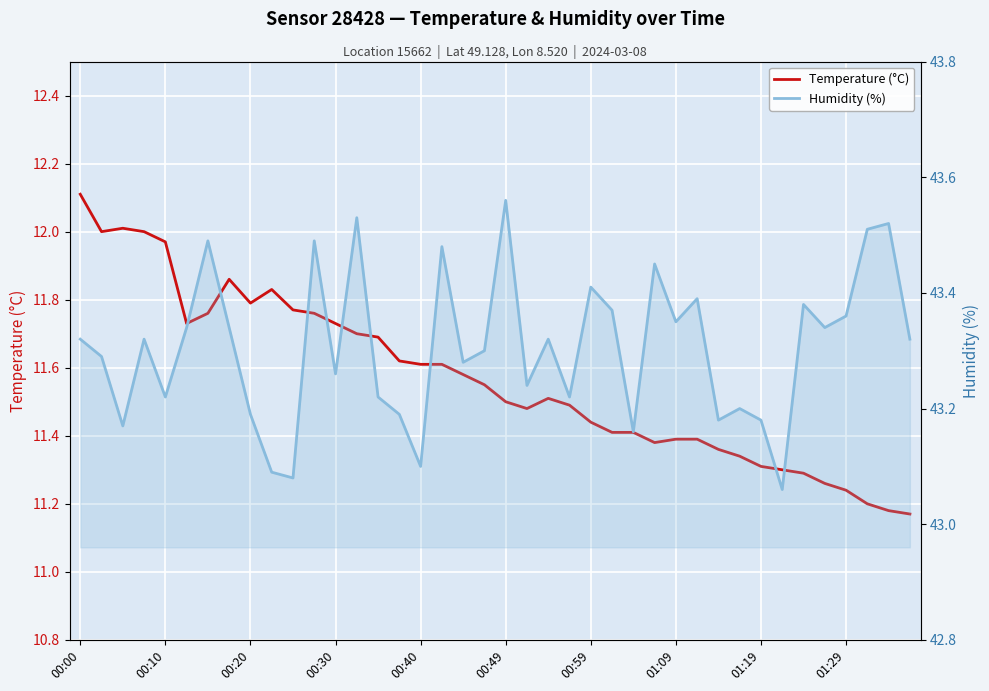

What is the sum of the humidity values at 35 and 00:59?

86.8